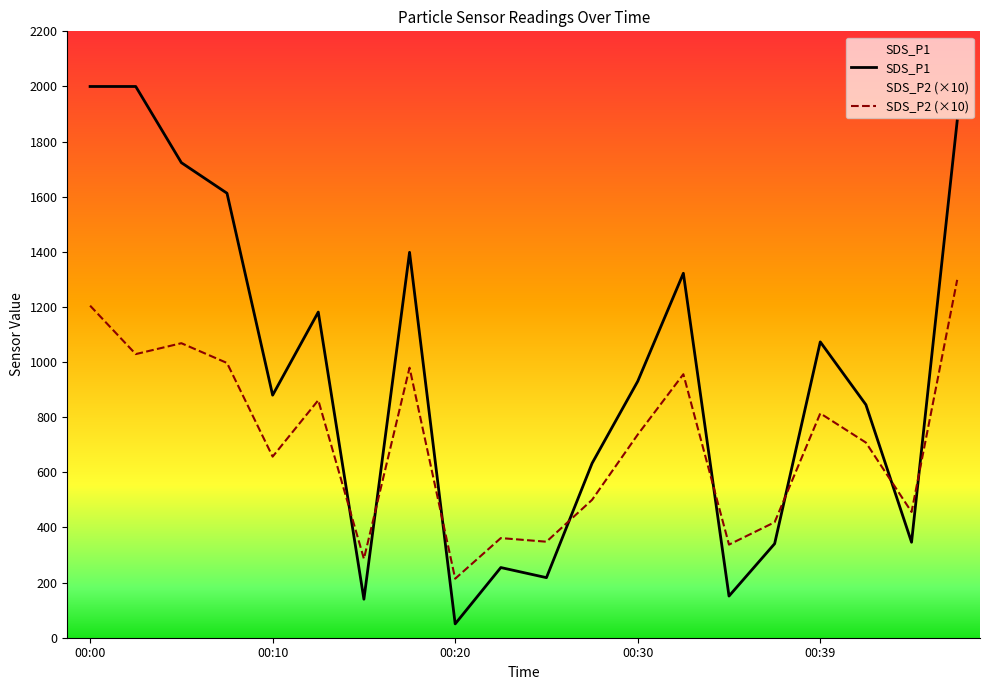

Rank the series at 00:30 from highest to lowest value.

SDS_P1, SDS_P2 (×10)